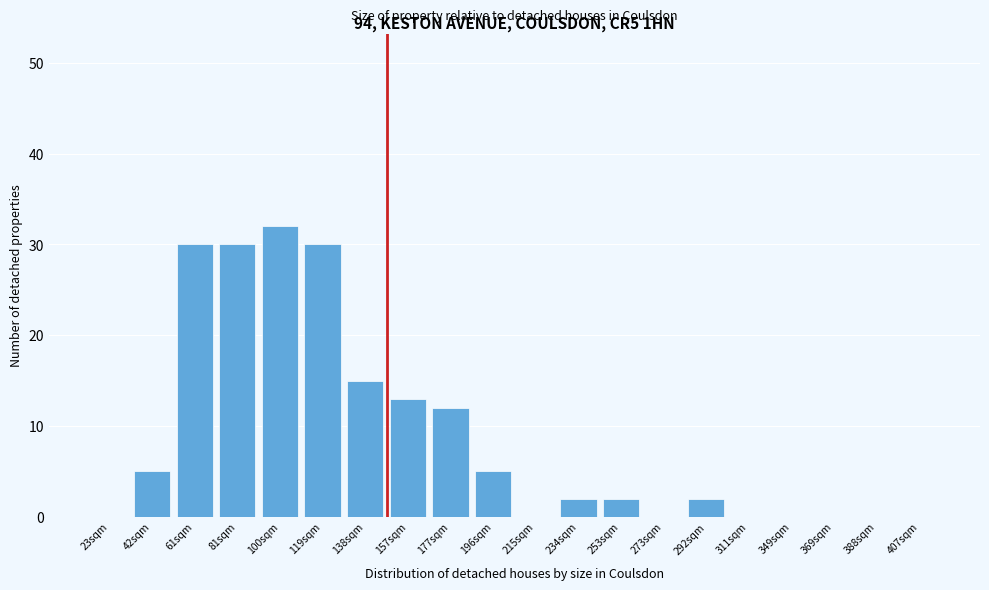

Reading left to right, transcribe all the data shown in this chart.

23sqm=0	42sqm=5	61sqm=30	81sqm=30	100sqm=32	119sqm=30	138sqm=15	157sqm=13	177sqm=12	196sqm=5	215sqm=0	234sqm=2	253sqm=2	273sqm=0	292sqm=2	311sqm=0	349sqm=0	369sqm=0	388sqm=0	407sqm=0